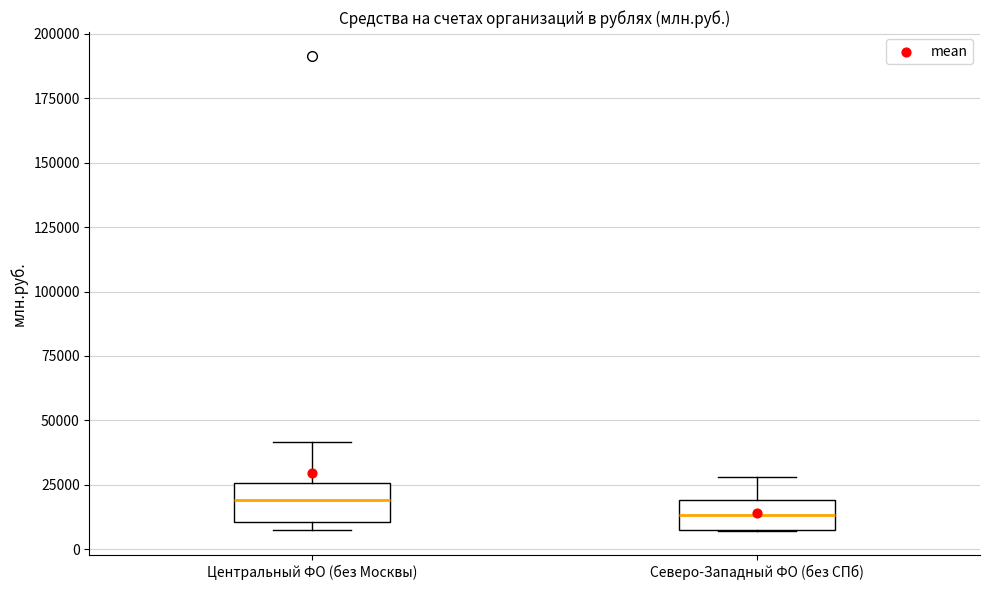

Reading left to right, transcribe this box plot: for each box, give where its median line is, the range the box spans, and where its two whiskers end, as read against the y-axis. The values are not printed on the chart, so give them approximately, as read against the axis.

Центральный ФО (без Москвы): median 20000, box 10000 to 25000, whiskers 5000 to 40000
Северо-Западный ФО (без СПб): median 15000, box 5000 to 20000, whiskers 5000 to 30000